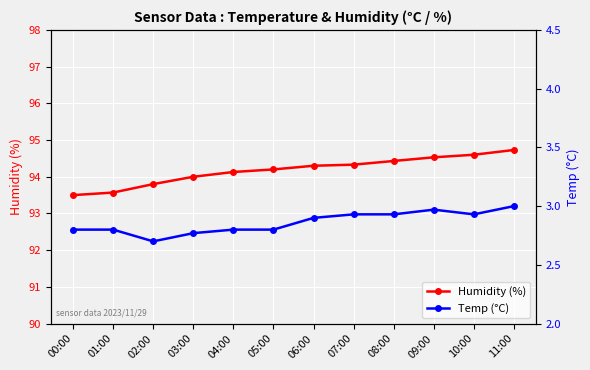

Reading left to right, what are all the values shown in this chart?

Humidity (%): 93.5	93.6	93.8	94.0	94.1	94.2	94.3	94.3	94.4	94.5	94.6	94.7
Temp (°C): 2.8	2.8	2.7	2.8	2.8	2.8	2.9	2.9	2.9	3.0	2.9	3.0